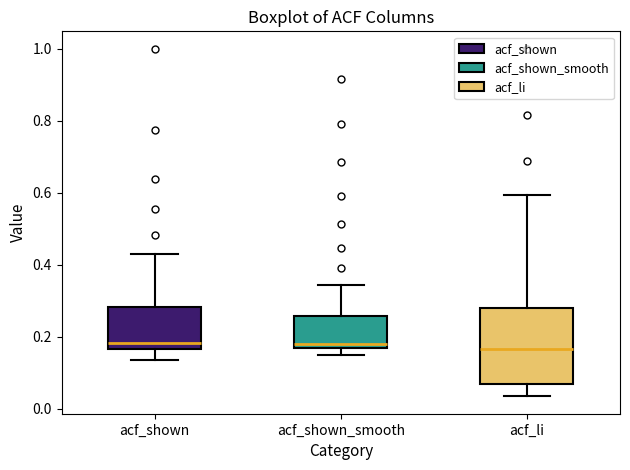

Reading left to right, read every box against the y-axis: the position of its median line, the range the box covers, and the ends of its whiskers. The values are not printed on the chart, so give them approximately, as read against the axis.

acf_shown: median 0.18, box 0.16 to 0.28, whiskers 0.14 to 0.42
acf_shown_smooth: median 0.18, box 0.16 to 0.26, whiskers 0.14 to 0.34
acf_li: median 0.16, box 0.06 to 0.28, whiskers 0.04 to 0.60